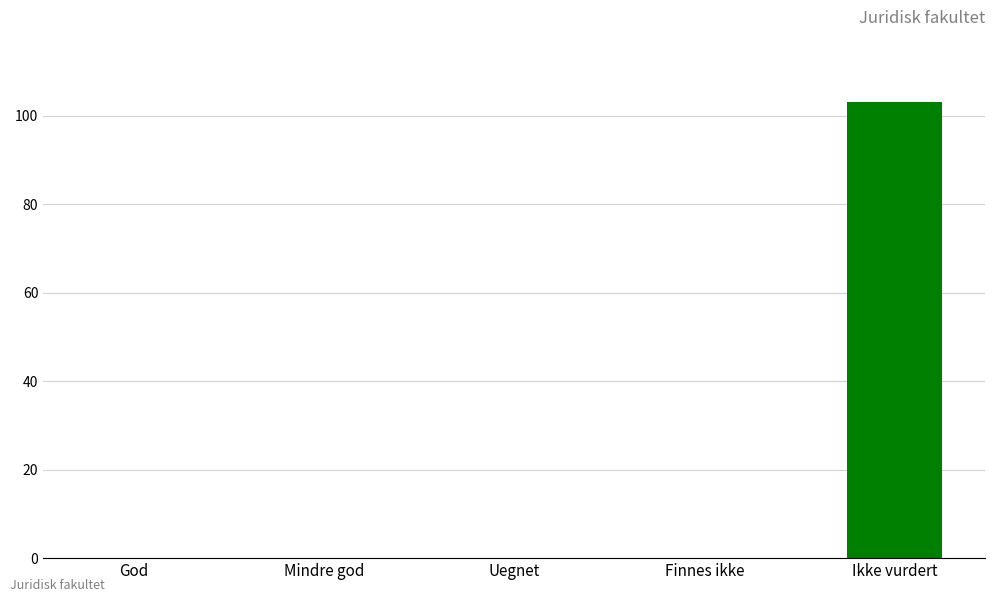

The chart shows a value of 54 at Uegnet. True or false?

False